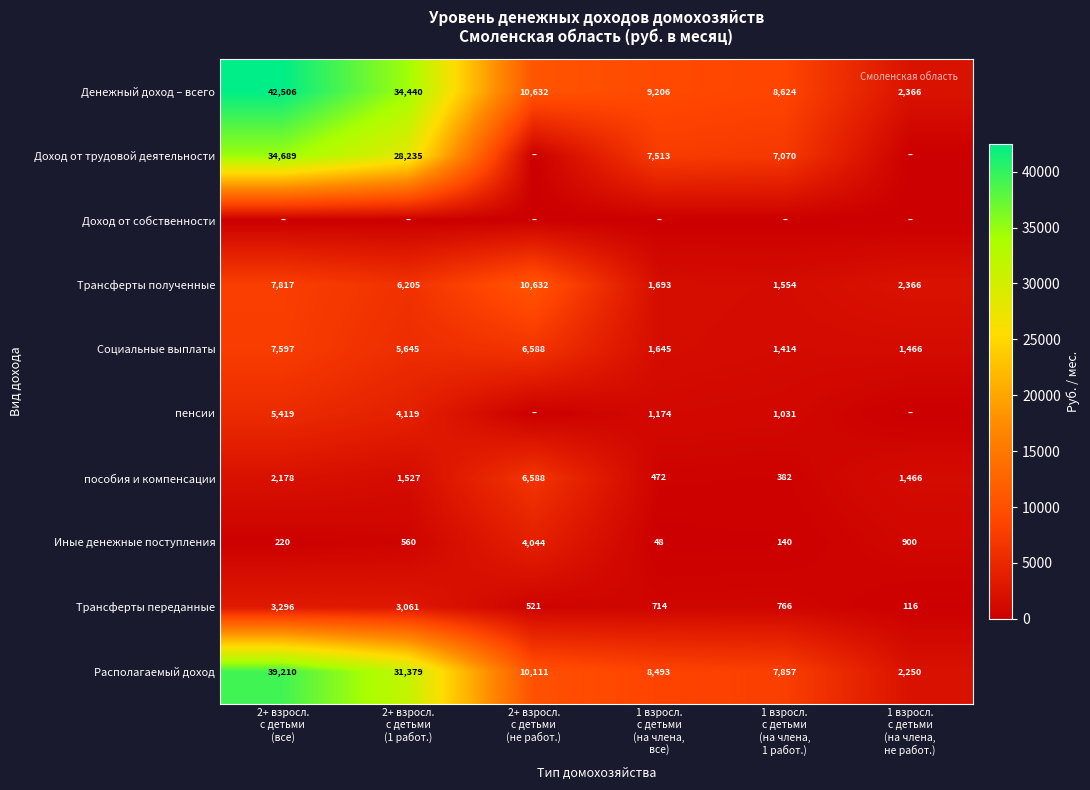

What is the maximum value for Денежный доход – всего?

42506